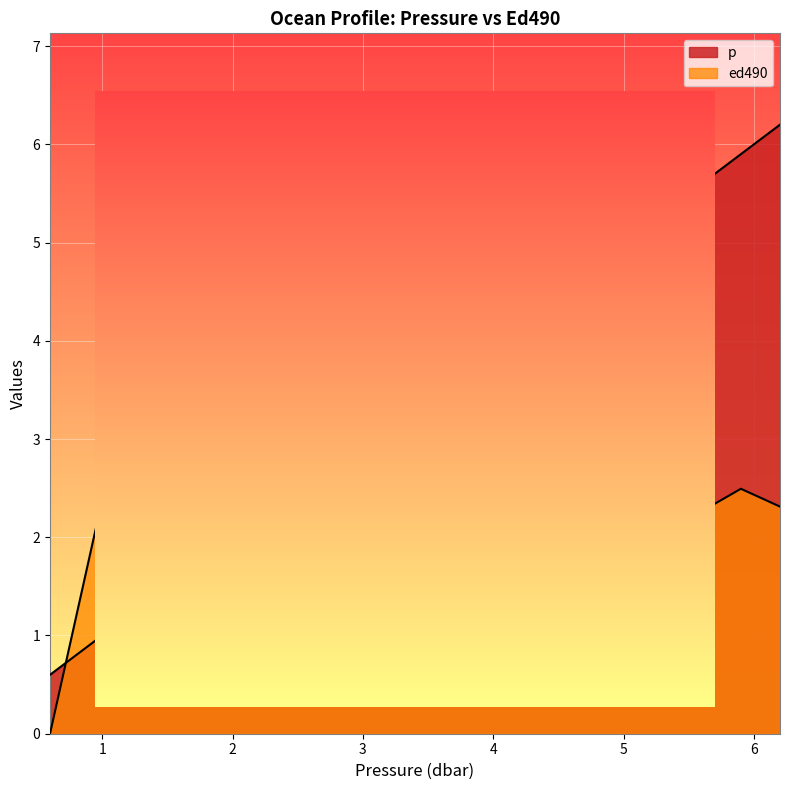

What is the difference between the highest and lowest values at 1.1?

1.9